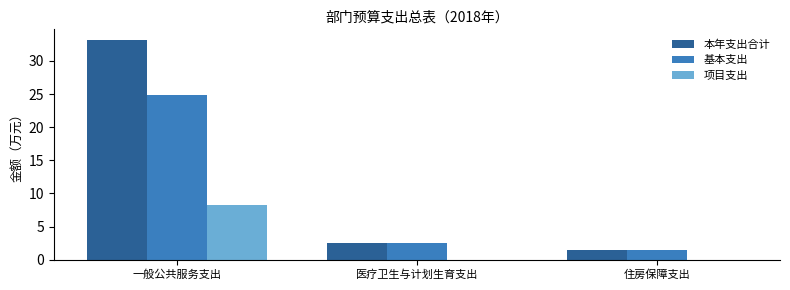

What are all the series names shown in the legend?

本年支出合计, 基本支出, 项目支出